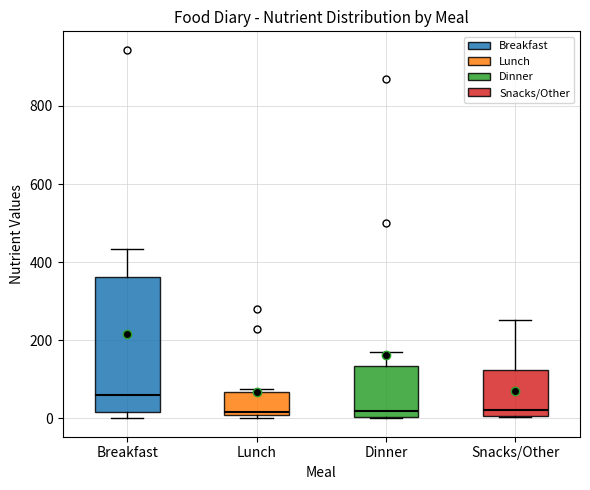

Where does the median line of the box for Snacks/Other sit on the y-axis? The values are not printed on the chart, so give them approximately, as read against the axis.

20